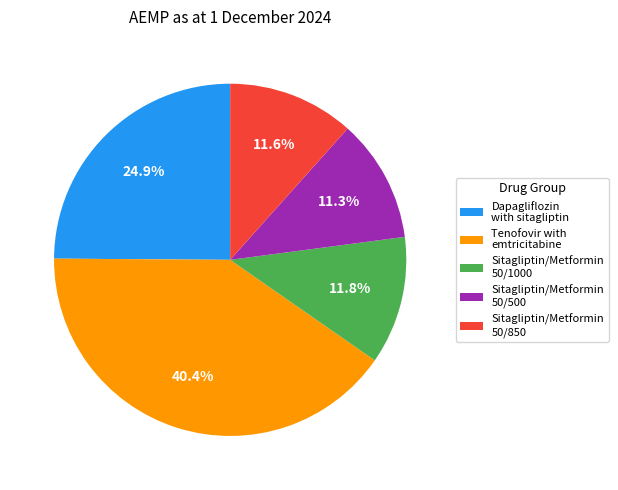

Approximately how many times larger is the value at Sitagliptin/Metformin 50/500 compared to Sitagliptin/Metformin 50/1000?

1.0